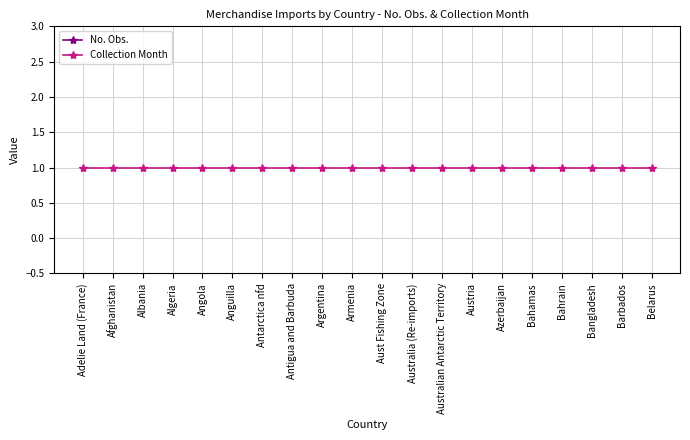

Which has a higher value, Afghanistan or Albania?

Afghanistan